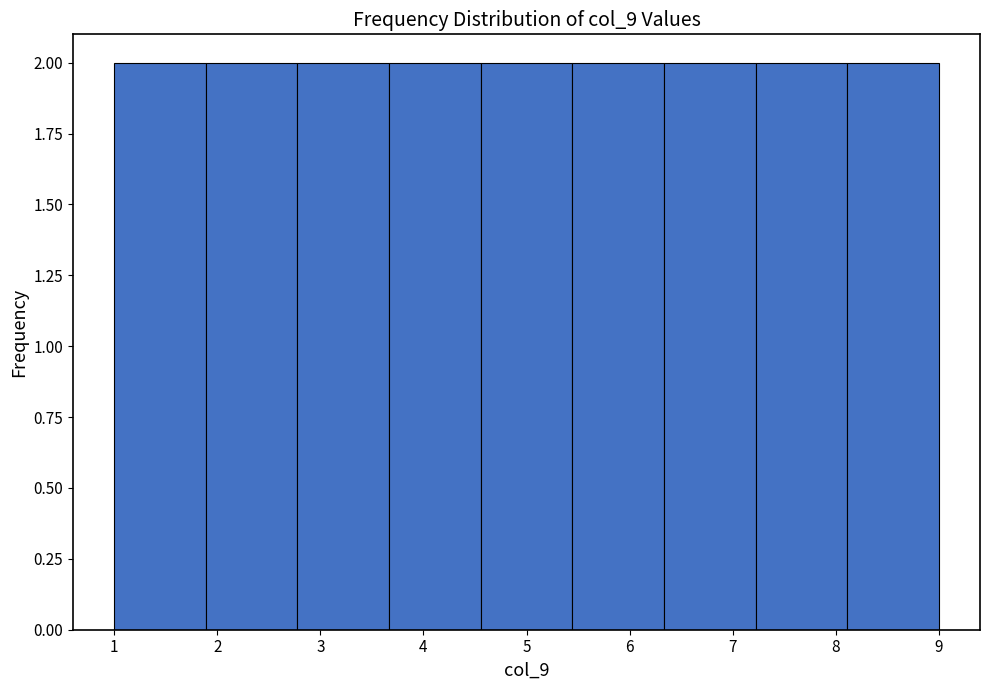

Reading left to right, list every bar in this chart as the range it spans on the x-axis followed by its height. Neither the bar edges nor the heights are printed on the chart, so give them approximately, as read against the axes.

1.0 to 1.9: 2
1.9 to 2.8: 2
2.8 to 3.7: 2
3.7 to 4.6: 2
4.6 to 5.4: 2
5.4 to 6.3: 2
6.3 to 7.2: 2
7.2 to 8.1: 2
8.1 to 9.0: 2